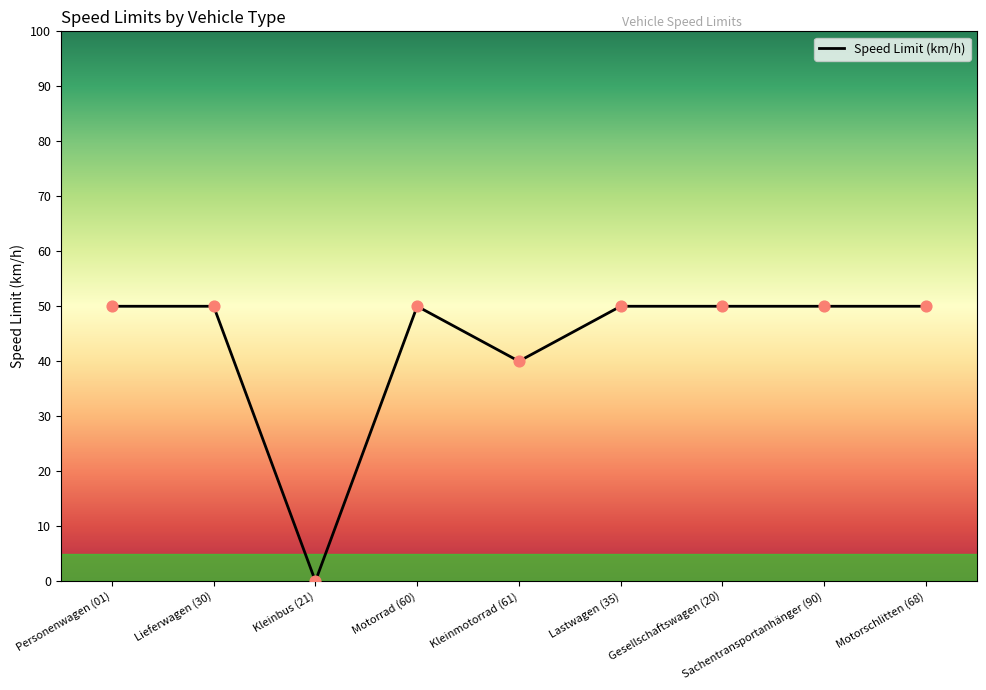

Between Sachentransportanhänger (90) and Kleinbus (21), which is larger?

Sachentransportanhänger (90)